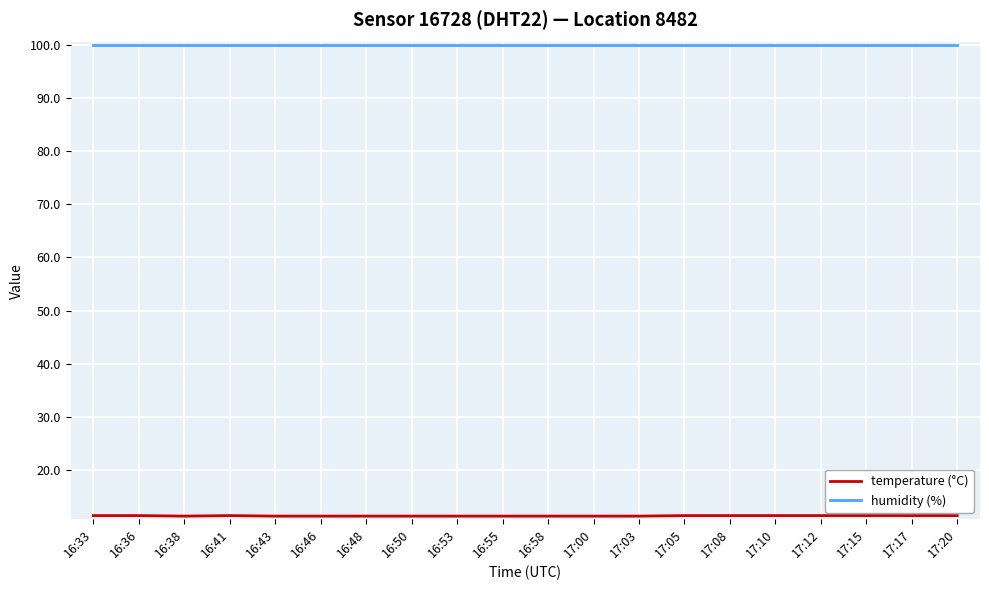

What is the total value across all series at 16:55?

111.3